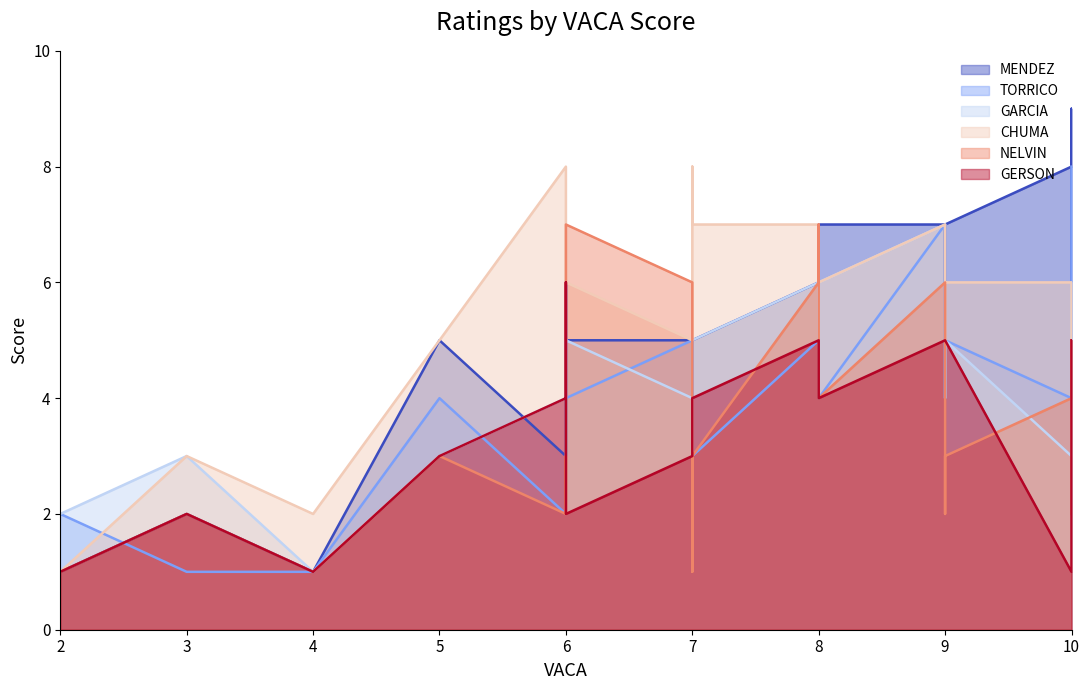

How many data points in GERSON are less than 4?

8